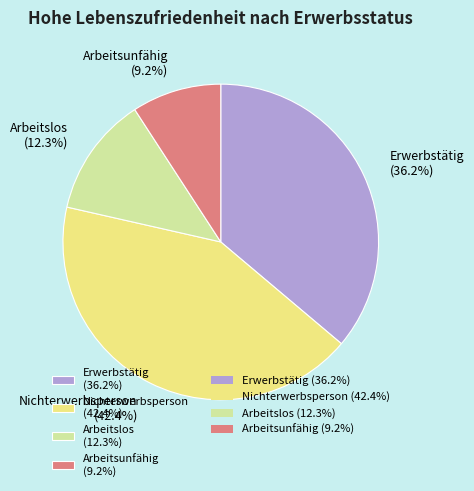

To the nearest percent, what is the average slice percentage?

25%